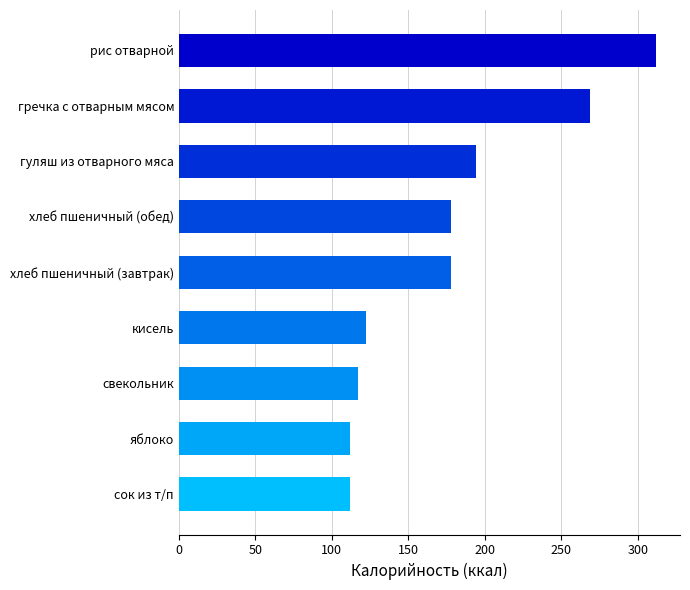

Reading bottom to top, transcribe all the data shown in this chart.

112.0	112.0	117.0	122.0	178.0	178.0	193.9	269.0	312.0